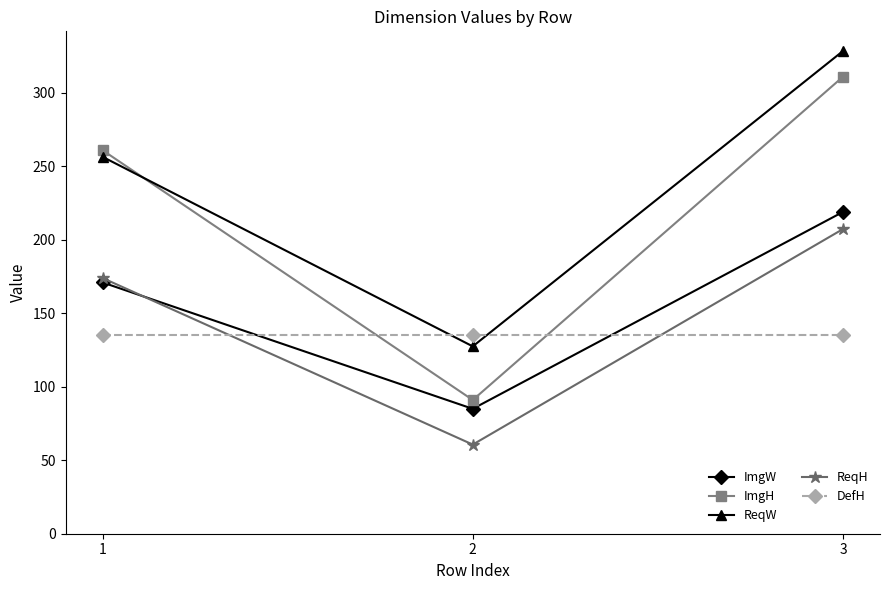

Does the chart display data point markers on the line(s)?

Yes